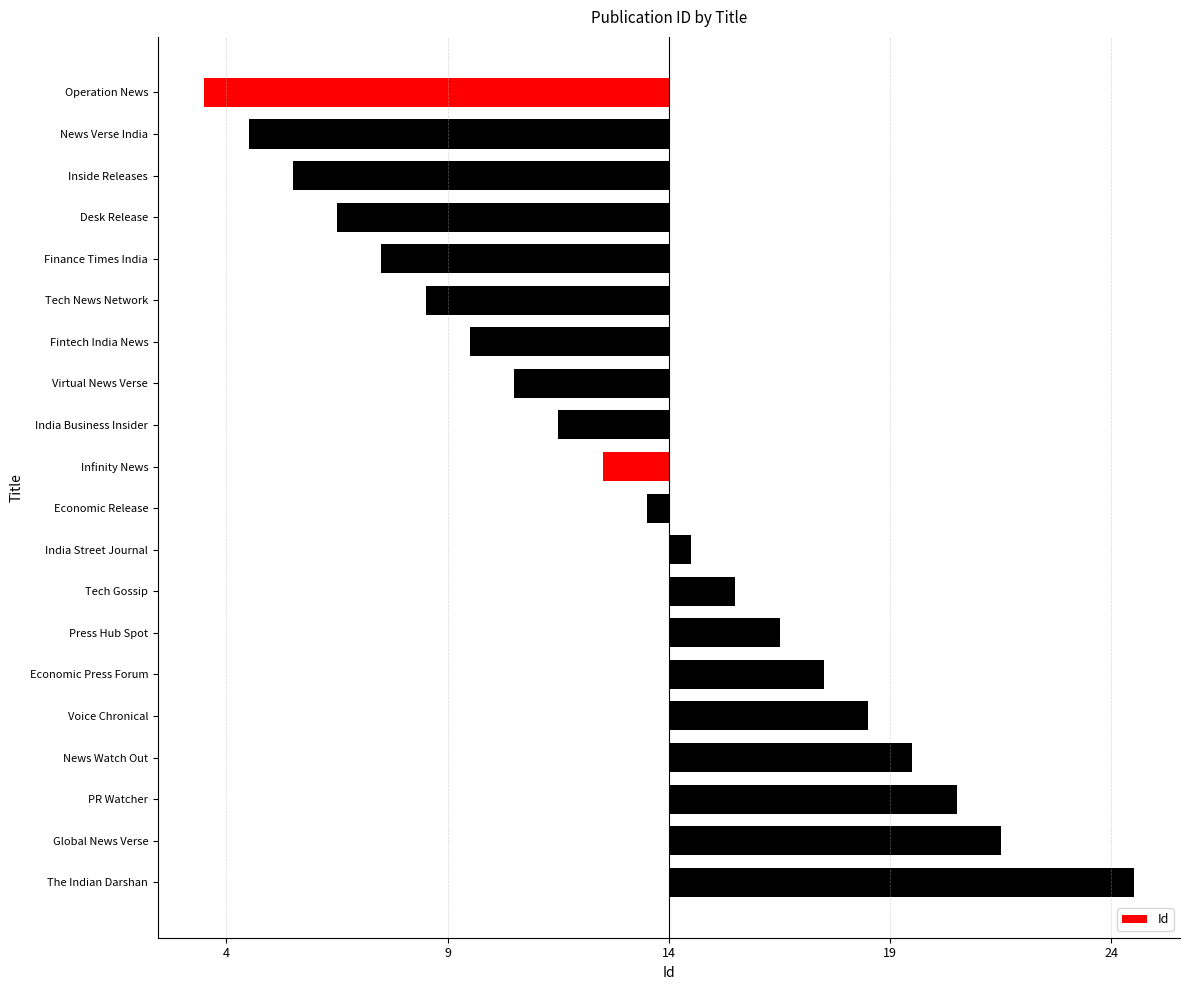

Are the bars horizontal?

Yes